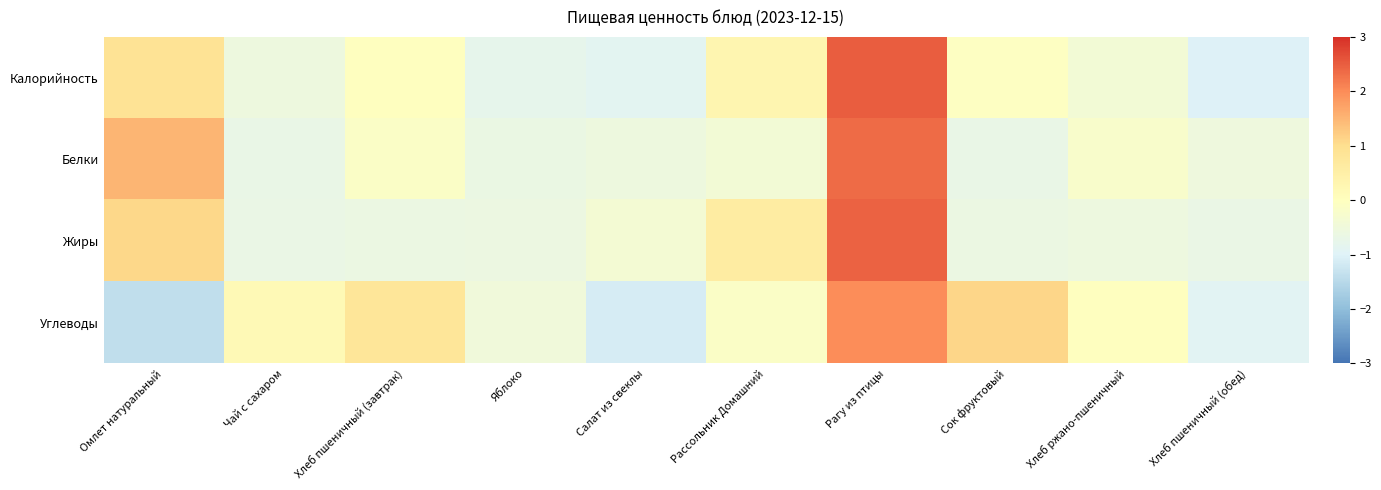

Reading right to left, extract all data points from this chart.

Калорийность: Хлеб пшеничный (обед)=-1.0	Хлеб ржано-пшеничный=-0.4	Сок фруктовый=-0.1	Рагу из птицы=2.5	Рассольник Домашний=0.3	Салат из свеклы=-0.9	Яблоко=-0.8	Хлеб пшеничный (завтрак)=-0.0	Чай с сахаром=-0.5	Омлет натуральный=0.9
Белки: Хлеб пшеничный (обед)=-0.5	Хлеб ржано-пшеничный=-0.2	Сок фруктовый=-0.7	Рагу из птицы=2.4	Рассольник Домашний=-0.4	Салат из свеклы=-0.6	Яблоко=-0.7	Хлеб пшеничный (завтрак)=-0.1	Чай с сахаром=-0.7	Омлет натуральный=1.5
Жиры: Хлеб пшеничный (обед)=-0.7	Хлеб ржано-пшеничный=-0.6	Сок фруктовый=-0.6	Рагу из птицы=2.4	Рассольник Домашний=0.6	Салат из свеклы=-0.4	Яблоко=-0.6	Хлеб пшеничный (завтрак)=-0.6	Чай с сахаром=-0.7	Омлет натуральный=1.1
Углеводы: Хлеб пшеничный (обед)=-0.9	Хлеб ржано-пшеничный=-0.0	Сок фруктовый=1.1	Рагу из птицы=2.0	Рассольник Домашний=-0.1	Салат из свеклы=-1.1	Яблоко=-0.5	Хлеб пшеничный (завтрак)=0.8	Чай с сахаром=0.2	Омлет натуральный=-1.4